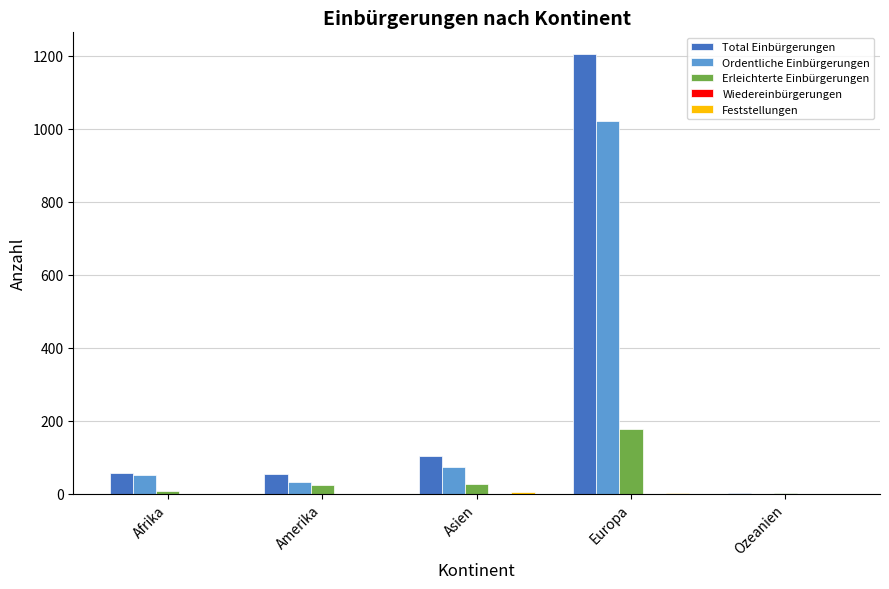

How many groups of bars are there?

5